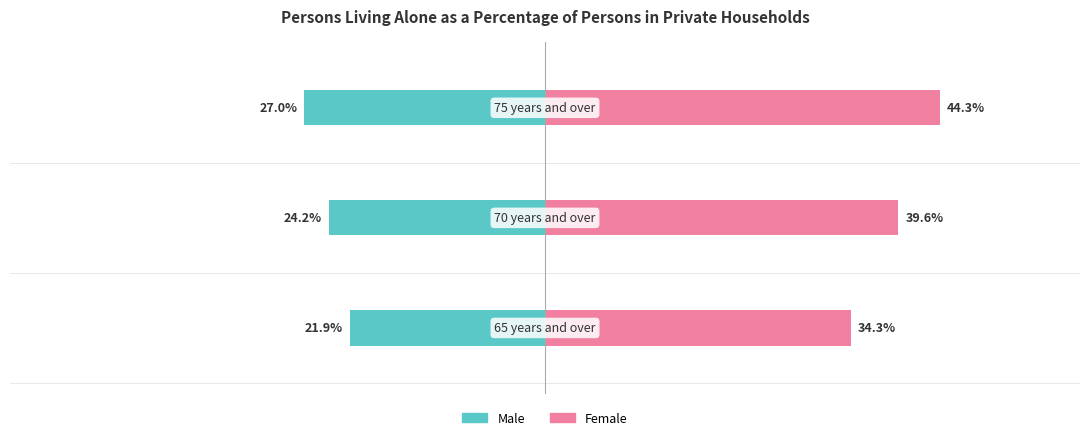

True or false: Male has a value of -31.9 at 0.

False